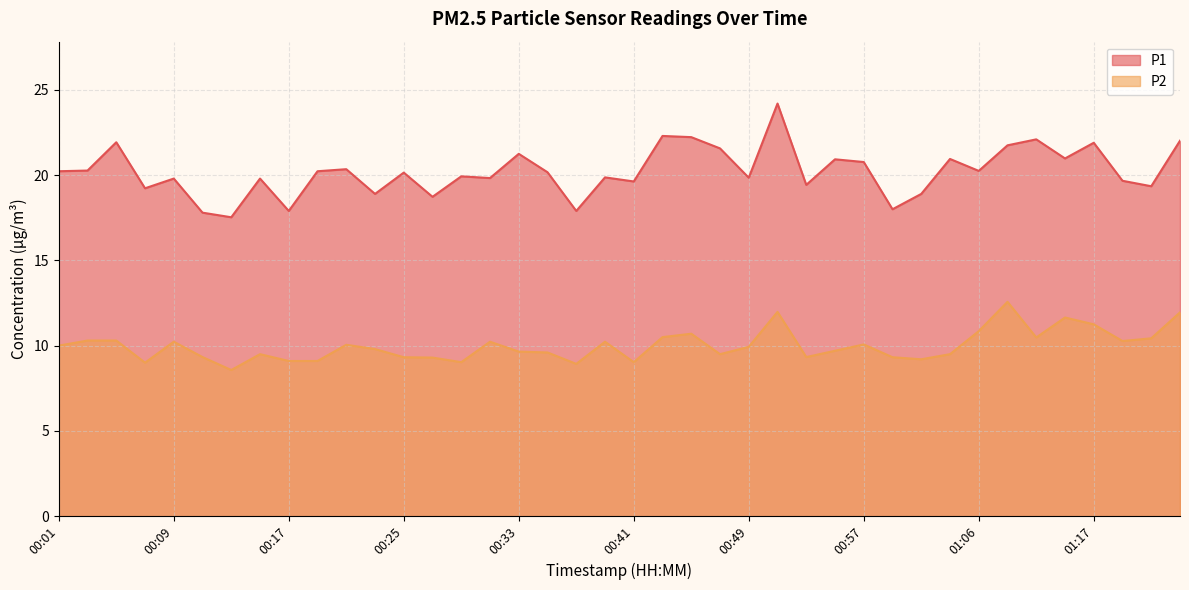

What is the total value across all series at 01:03?

30.4